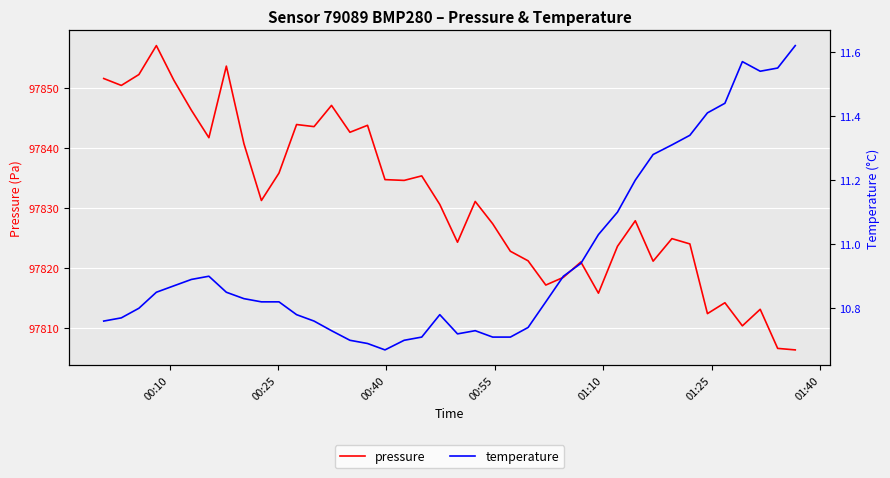

What is the highest value of the pressure series?

97857.0